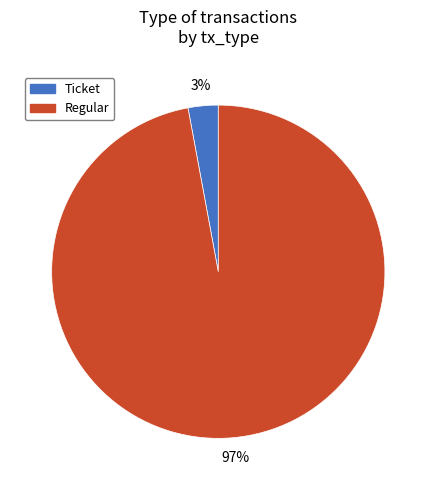

To the nearest percent, what percentage of the pie is Regular?

97%